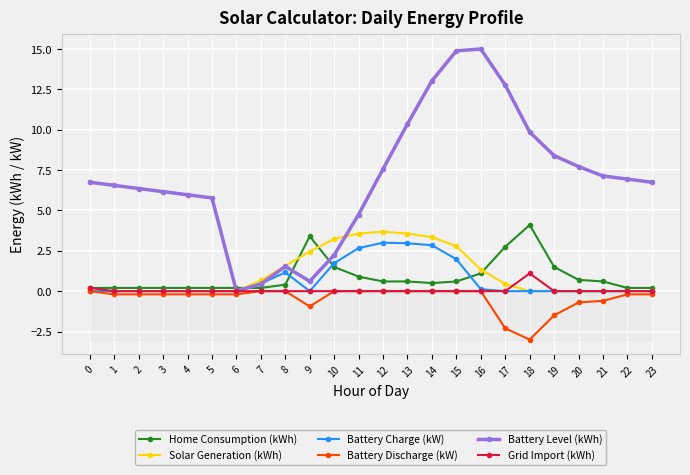

What is the highest value of the Solar Generation (kWh) series?

3.7